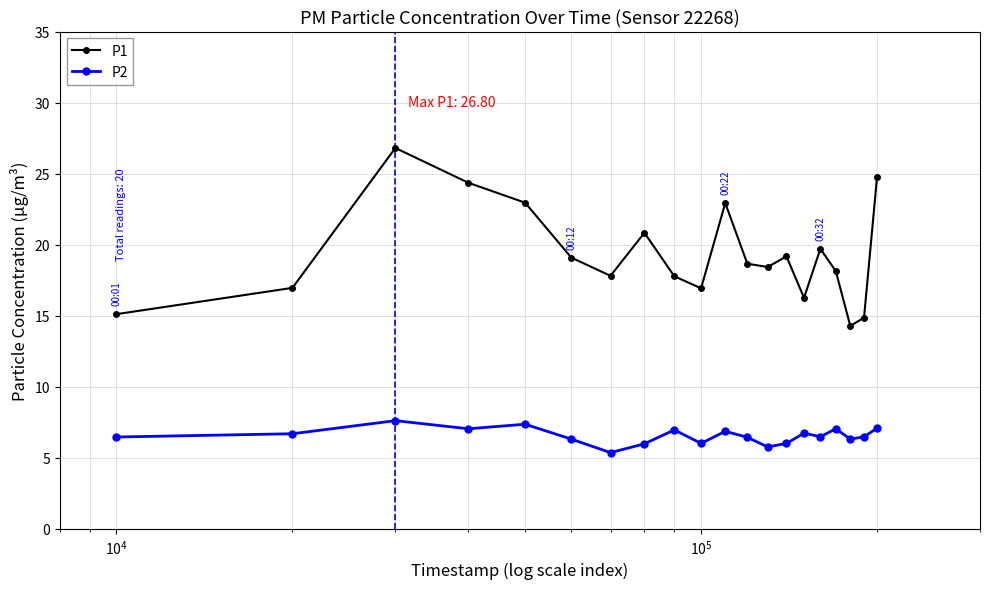

Which series has the largest total across all categories?

P1